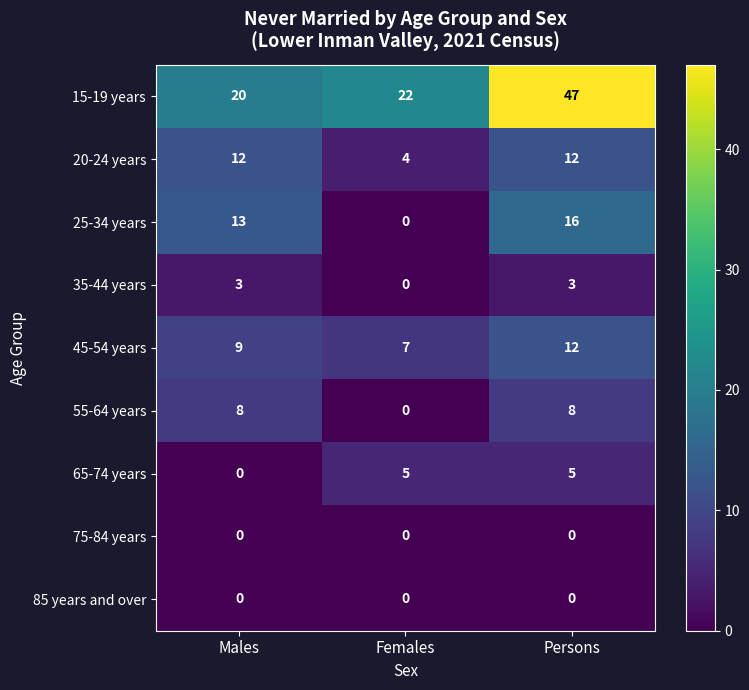

What value does the 20-24 years series have at Females?

4